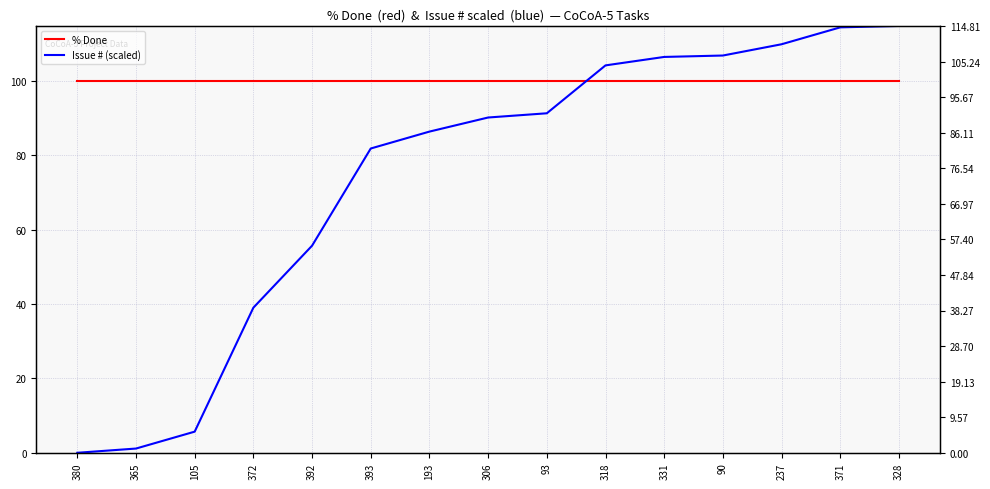

What is the total value across all series at 371?

214.4